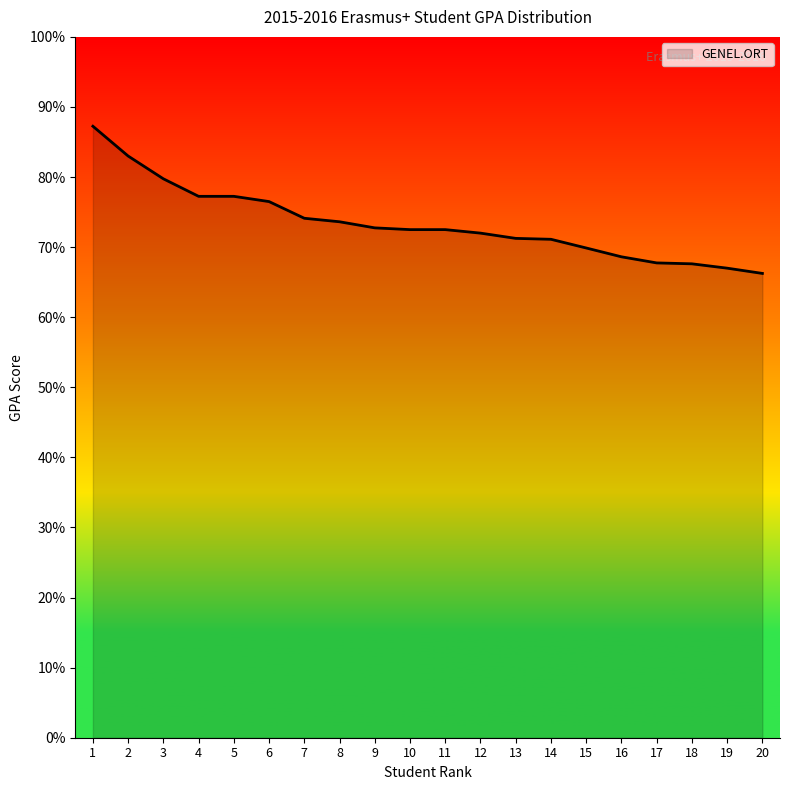

What is the difference between the values at 15 and 10?

2.6